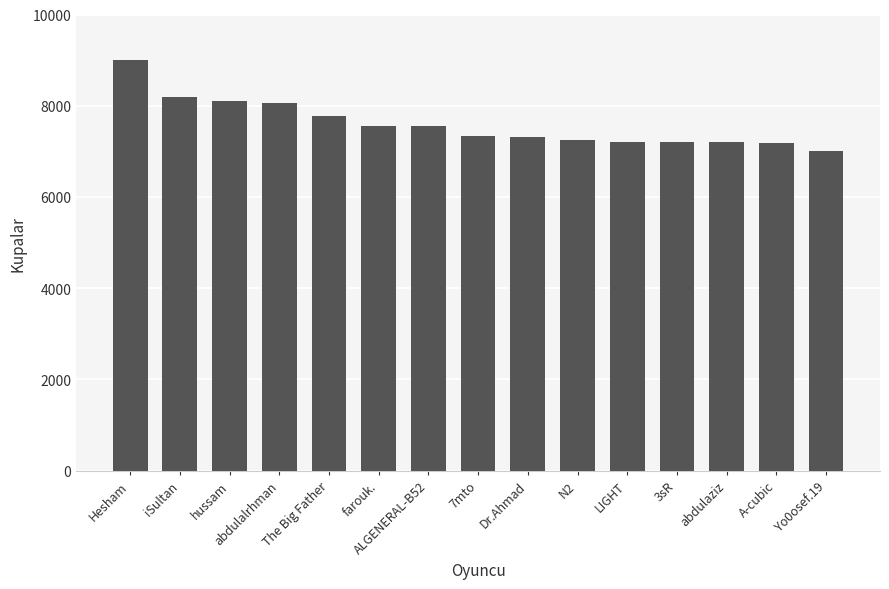

What is the minimum value shown in the chart?

7013